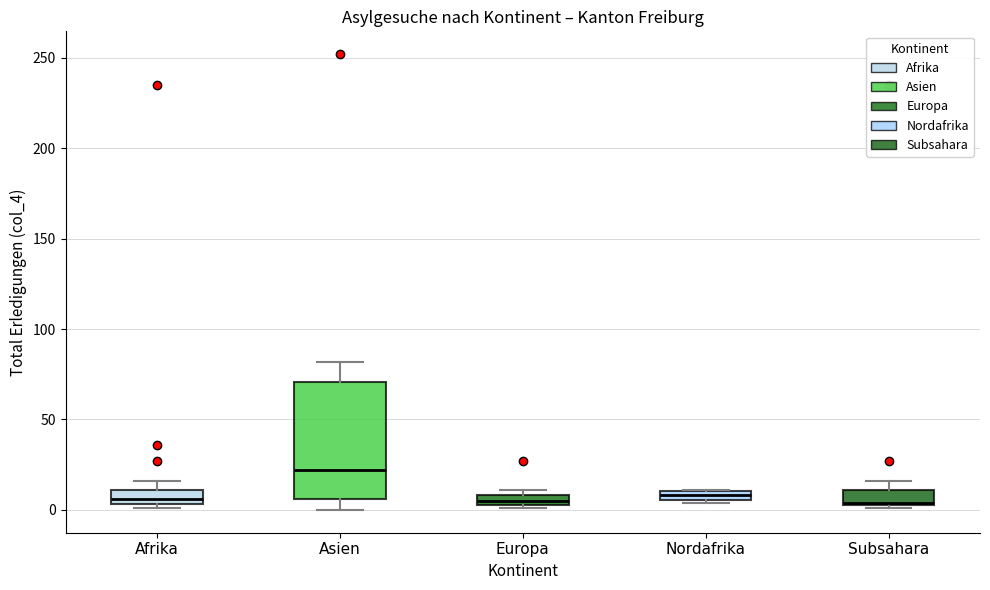

Comparing the boxes themselves (not the whiskers), which one is the tallest?

Asien